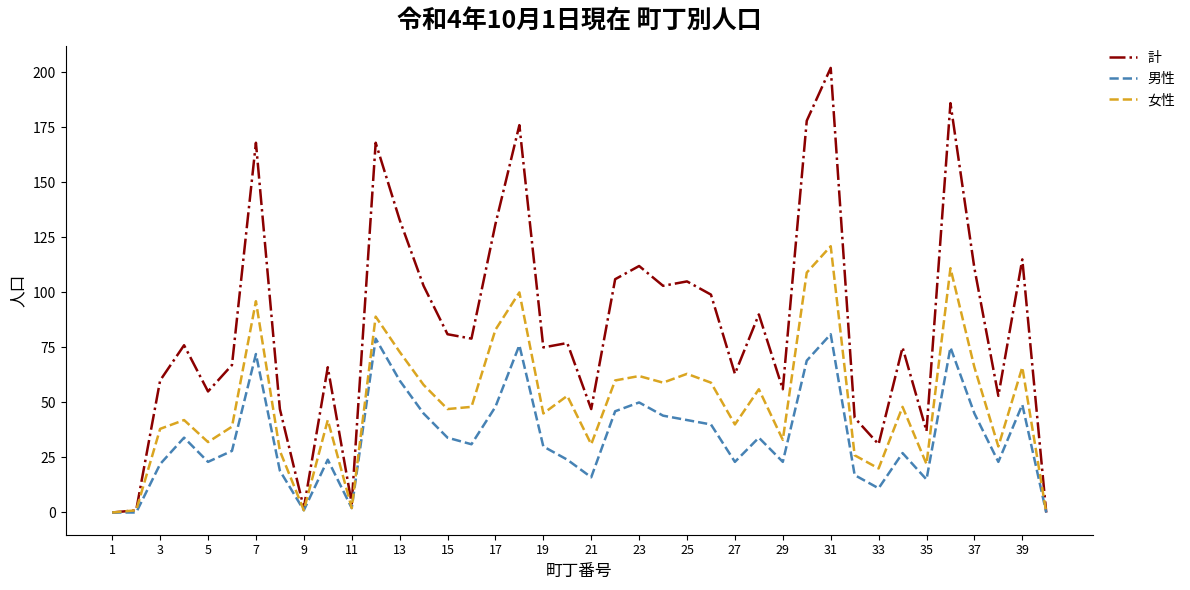

Reading left to right, extract all data points from this chart.

計: 0	1	60	76	55	67	168	47	2	66	4	168	133	103	81	79	131	176	75	77	47	106	112	103	105	99	63	90	56	178	202	43	31	75	37	186	111	53	115	0
男性: 0	0	22	34	23	28	72	19	1	24	2	79	60	45	34	31	48	76	30	24	16	46	50	44	42	40	23	34	23	69	81	17	11	27	15	75	45	23	49	0
女性: 0	1	38	42	32	39	96	28	1	42	2	89	73	58	47	48	83	100	45	53	31	60	62	59	63	59	40	56	33	109	121	26	20	48	22	111	66	30	66	0